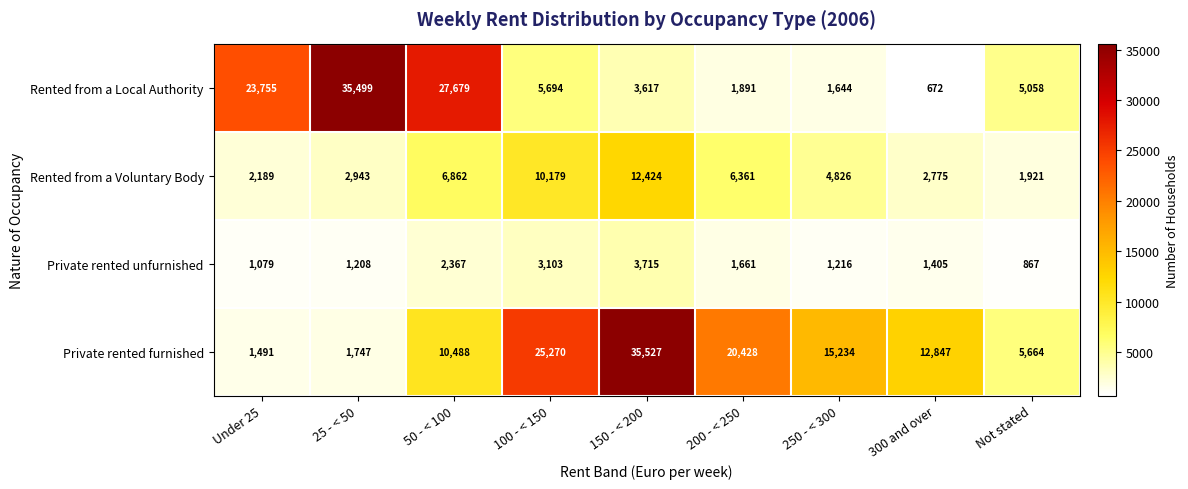

Between 150 - < 200 and 300 and over, which series saw the biggest shift?

Private rented furnished